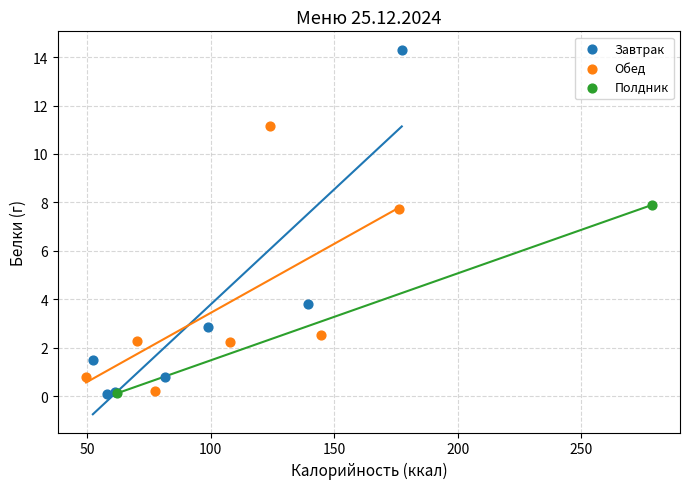

What are all the series names shown in the legend?

Завтрак, Обед, Полдник